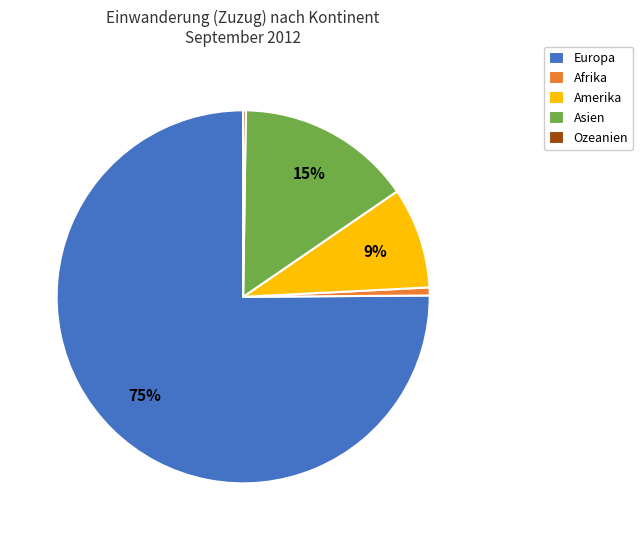

Does any single category account for the majority?

Yes